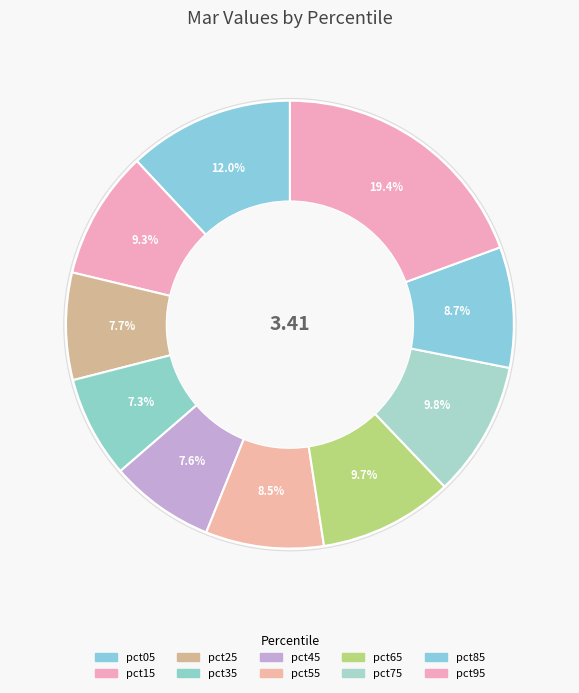

Count the number of slices in the pie.

10